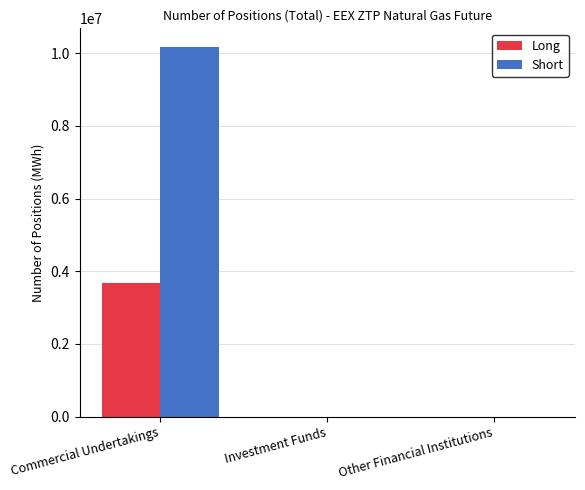

How many groups of bars are there?

3